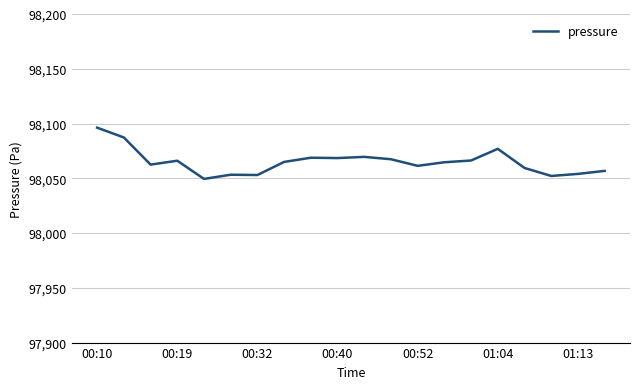

What is the greatest value displayed?

98096.2